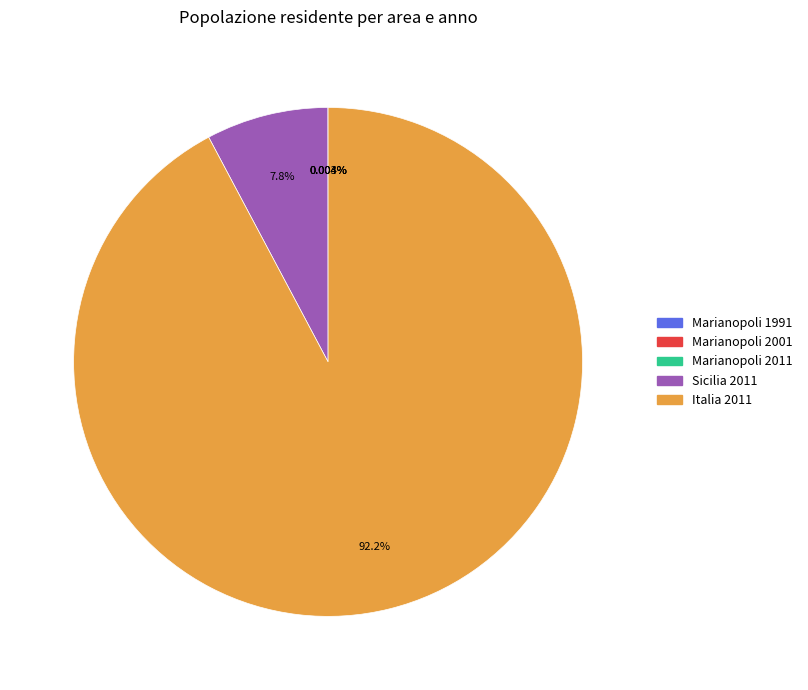

Which slice represents more than half of the pie?

Italia 2011